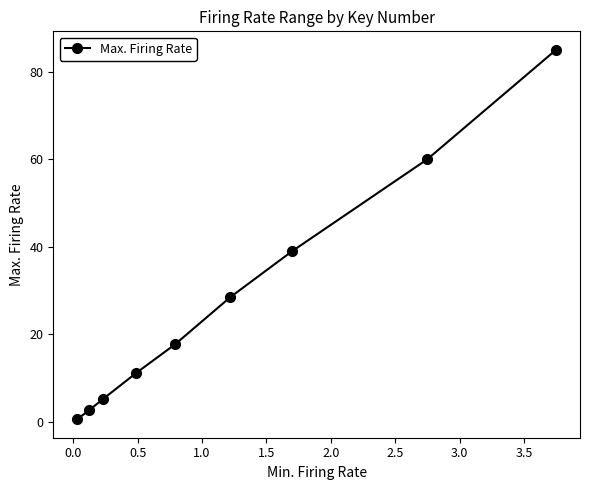

True or false: the data has more than 0 interior local peaks.

False